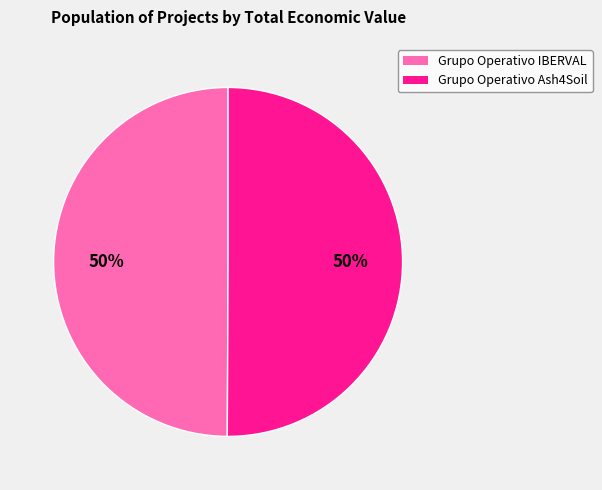

To the nearest percent, what percentage of the pie is Grupo Operativo Ash4Soil?

50%